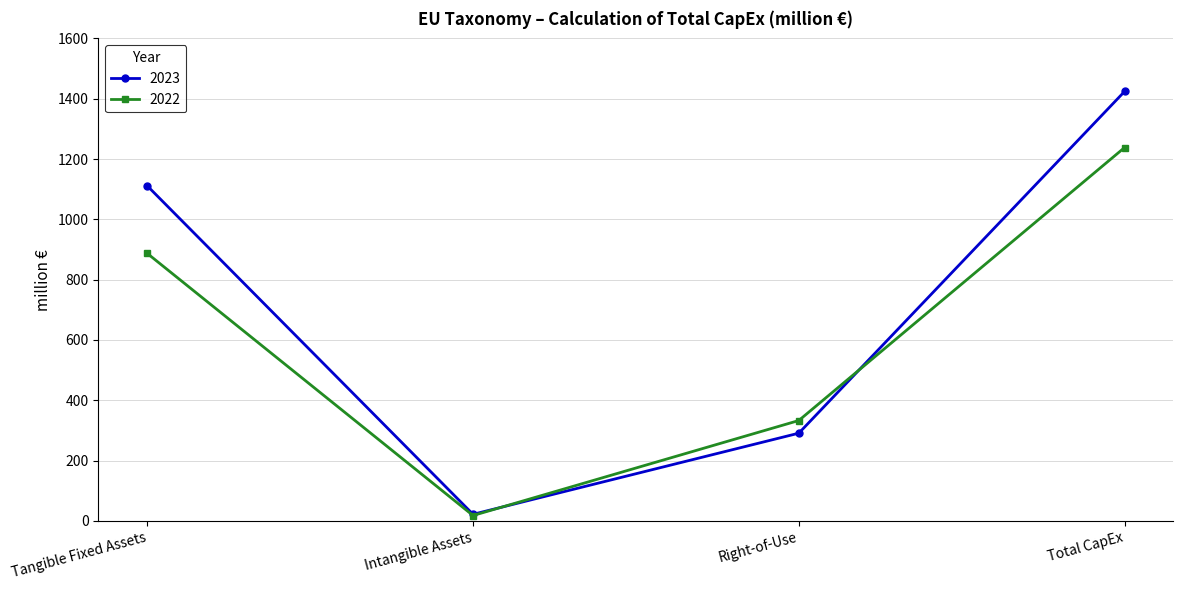

Is the value of 2023 at Total CapEx greater than the value of 2022 at Total CapEx?

Yes